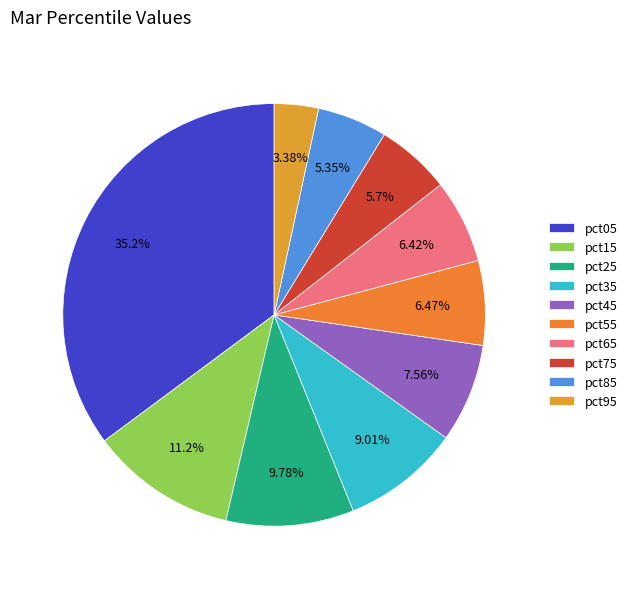

Rank the categories by value from highest to lowest.

pct05, pct15, pct25, pct35, pct45, pct55, pct65, pct75, pct85, pct95